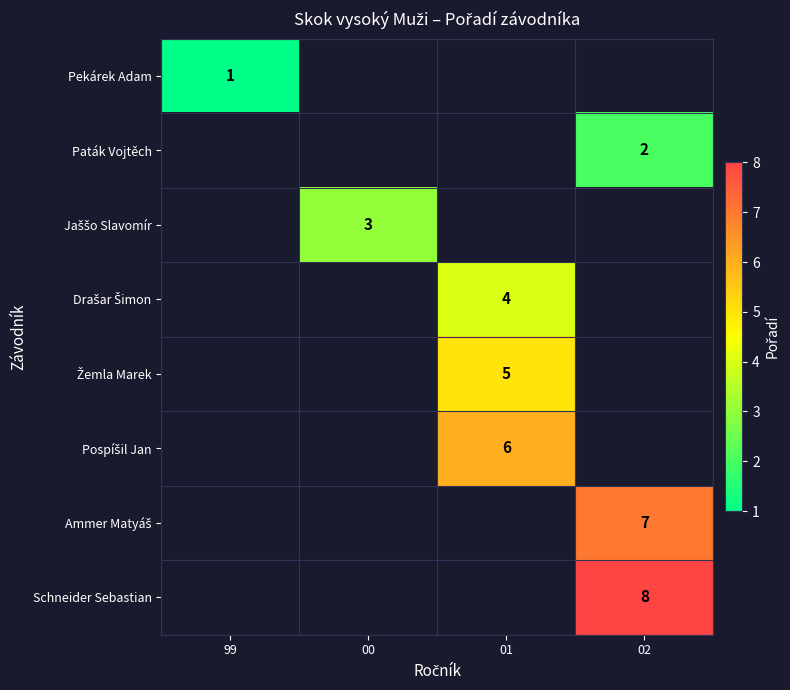

The value of Paták Vojtěch at 02 is 2. True or false?

True